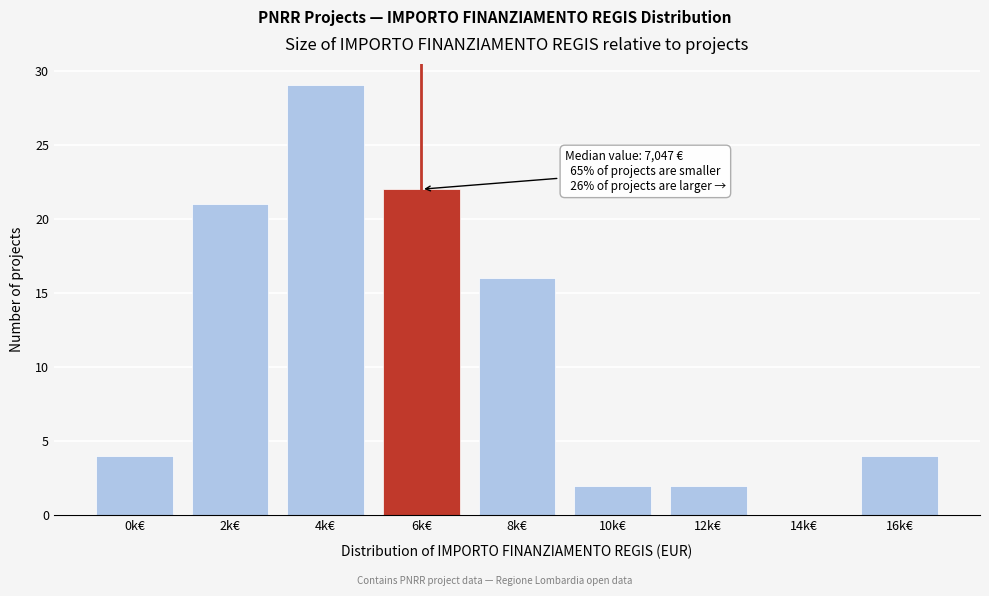

Reading right to left, what are all the values shown in this chart?

16k€=4	14k€=0	12k€=2	10k€=2	8k€=16	6k€=22	4k€=29	2k€=21	0k€=4